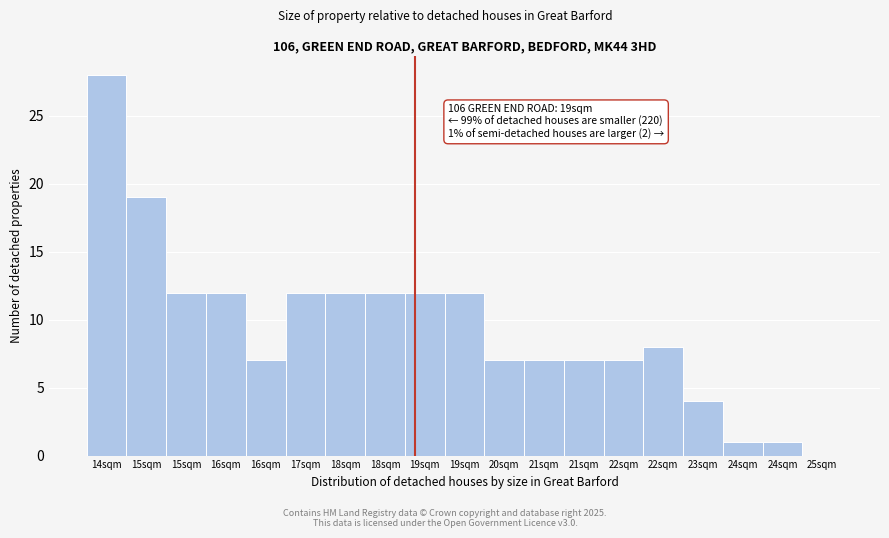

How many positive values are there?

18